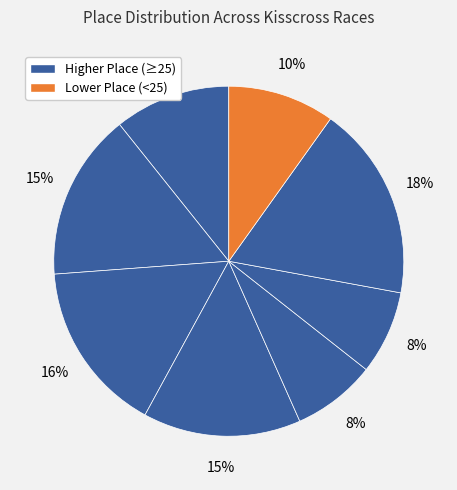

How many segments does this pie chart have?

8